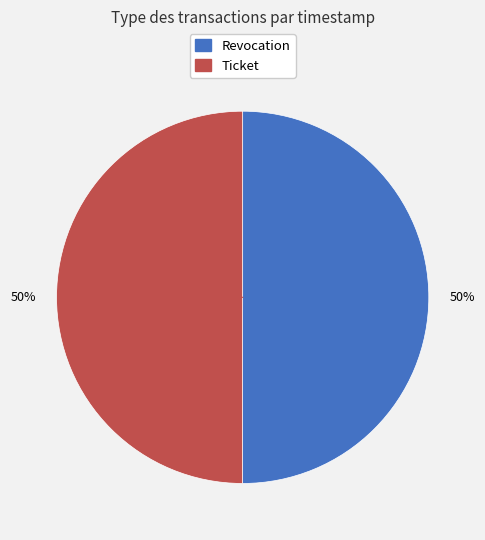

The Ticket slice represents 62% of the pie. True or false?

False